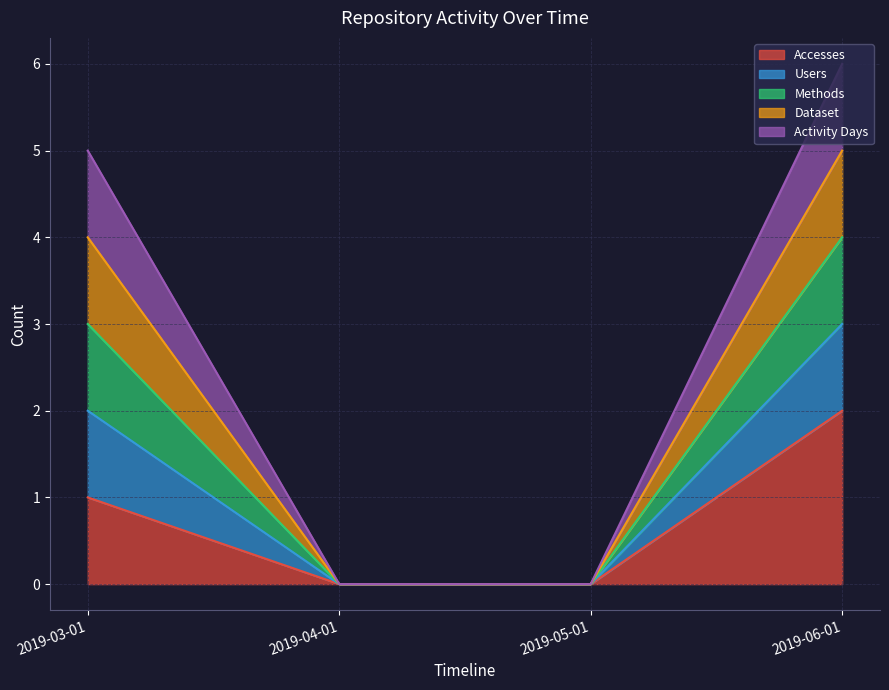

Is the value of Accesses at 2019-03-01 greater than the value of Users at 2019-06-01?

No